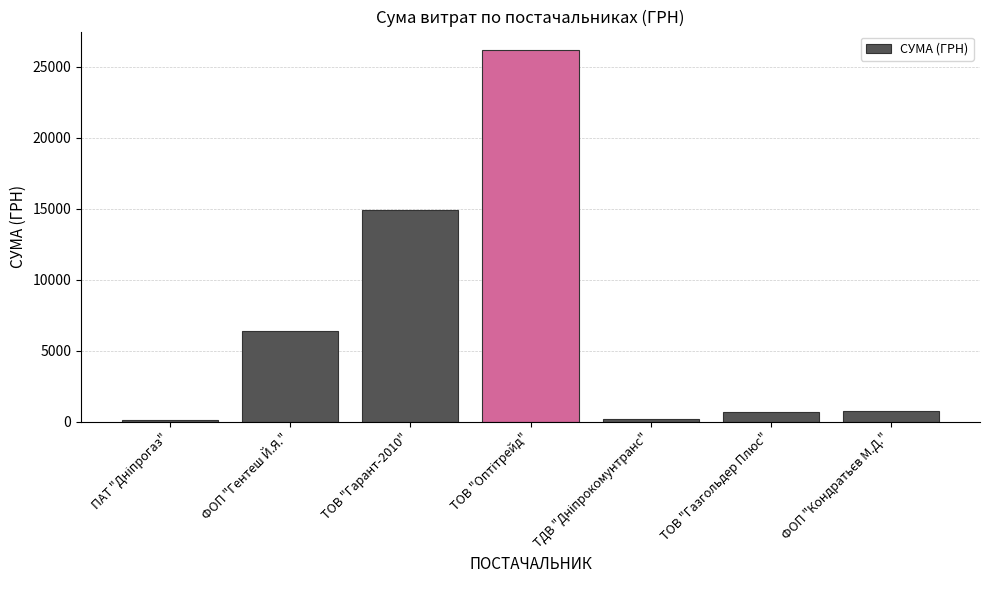

What is the maximum value shown in the chart?

26169.0